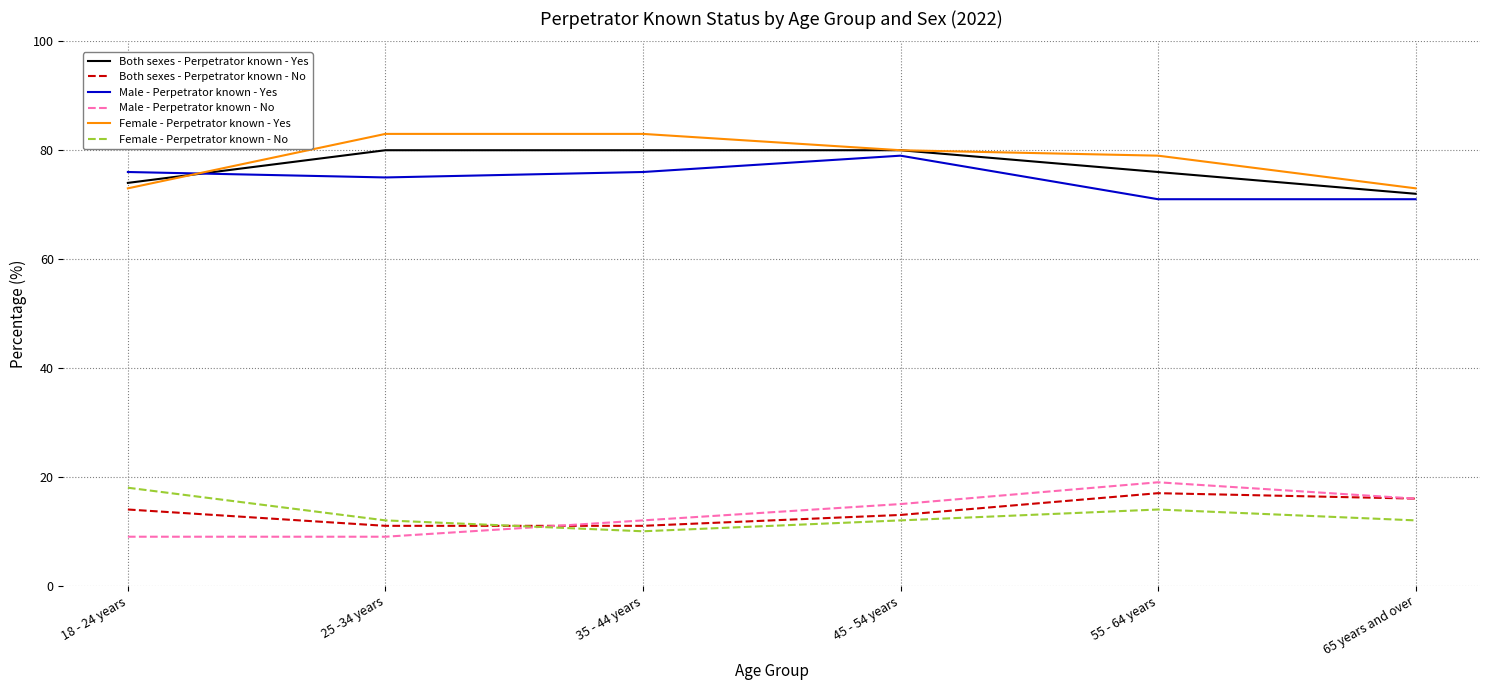

True or false: Male - Perpetrator known - Yes has a value of 18 at 55 - 64 years.

False